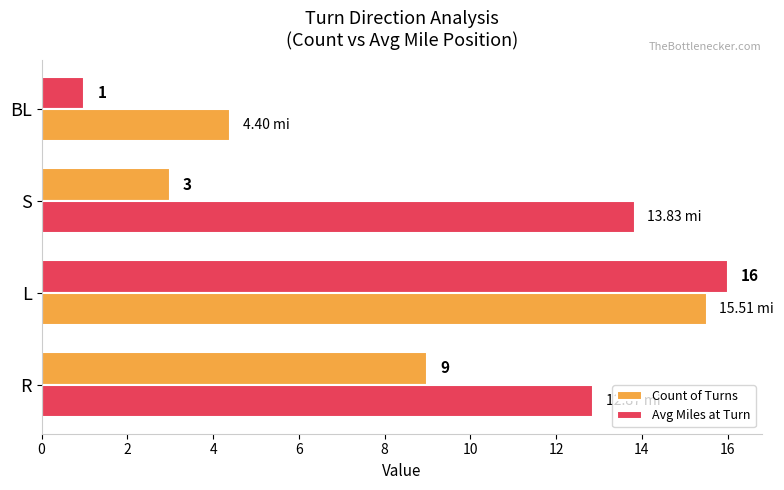

What is the maximum value for Count of Turns?

16.0